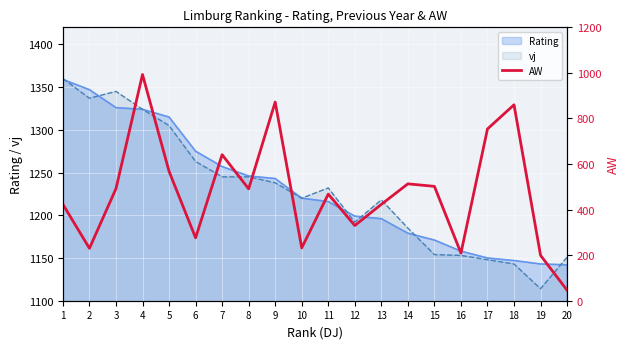

What is the difference between the maximum and minimum values?

947